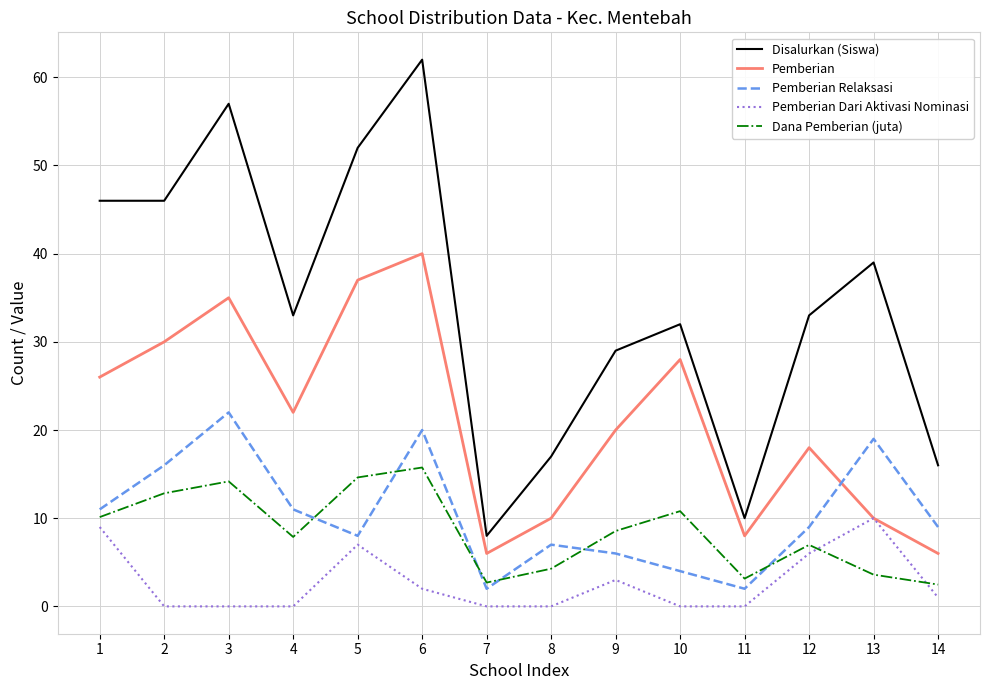

The Pemberian Dari Aktivasi Nominasi series shows 9.0 at 1. True or false?

True